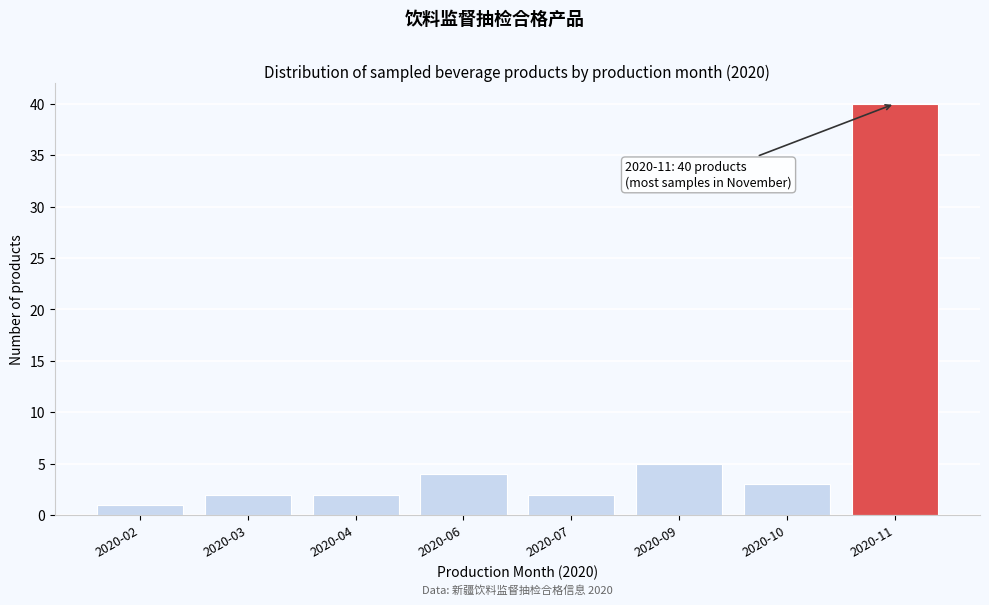

Reading left to right, list all the values displayed in this chart.

1	2	2	4	2	5	3	40